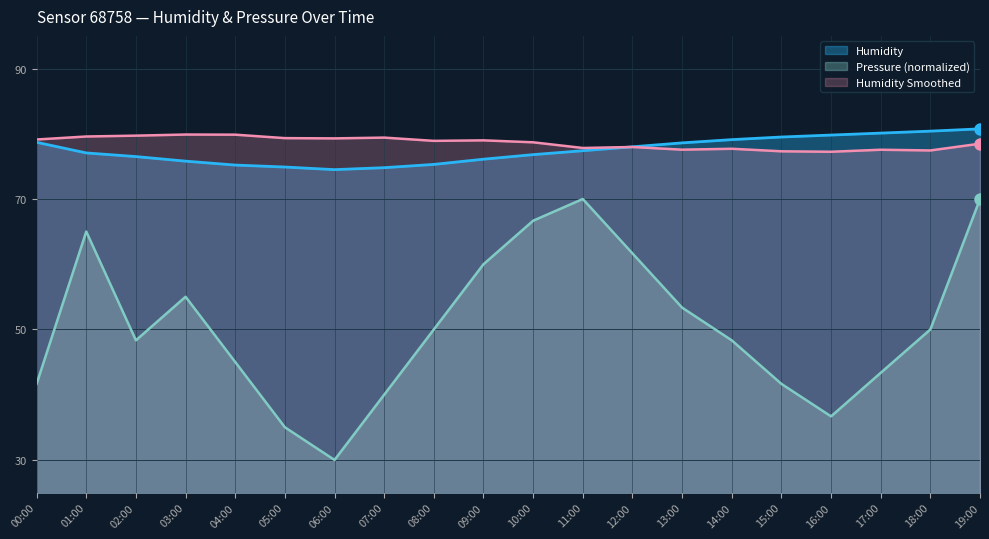

What is the difference between the maximum and minimum values in the Pressure (scaled) series?

40.0